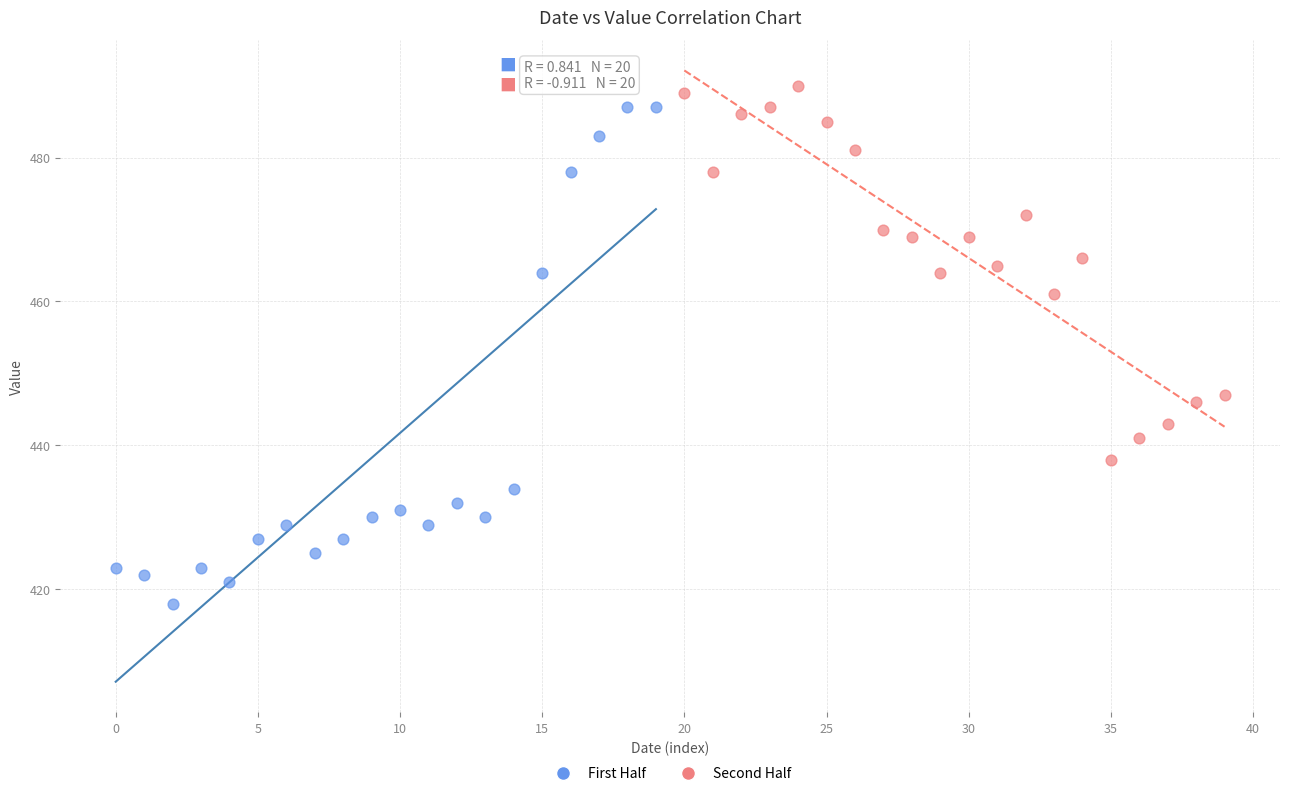

Which series contains the lowest Y value?

First Half